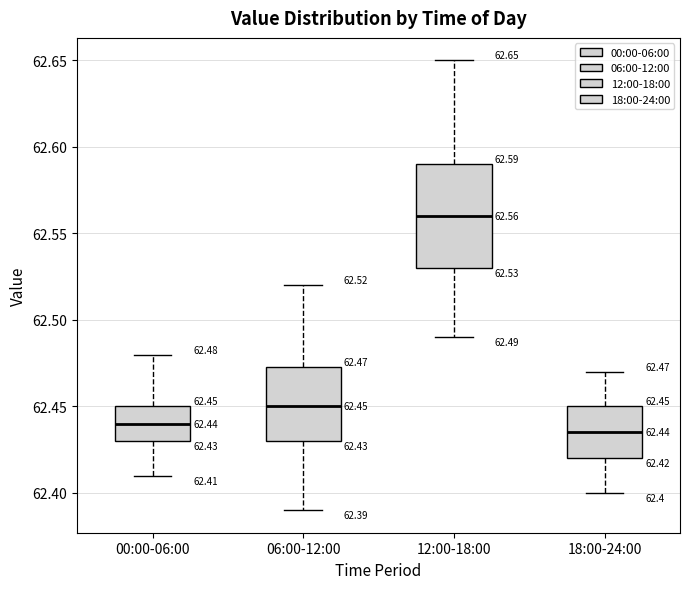

Comparing the boxes themselves (not the whiskers), which one is the tallest?

12:00-18:00